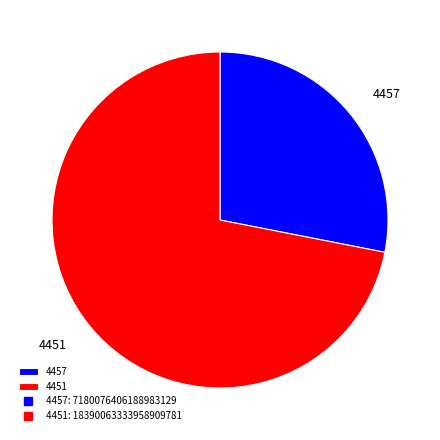

Which category has the biggest portion of the pie?

4451